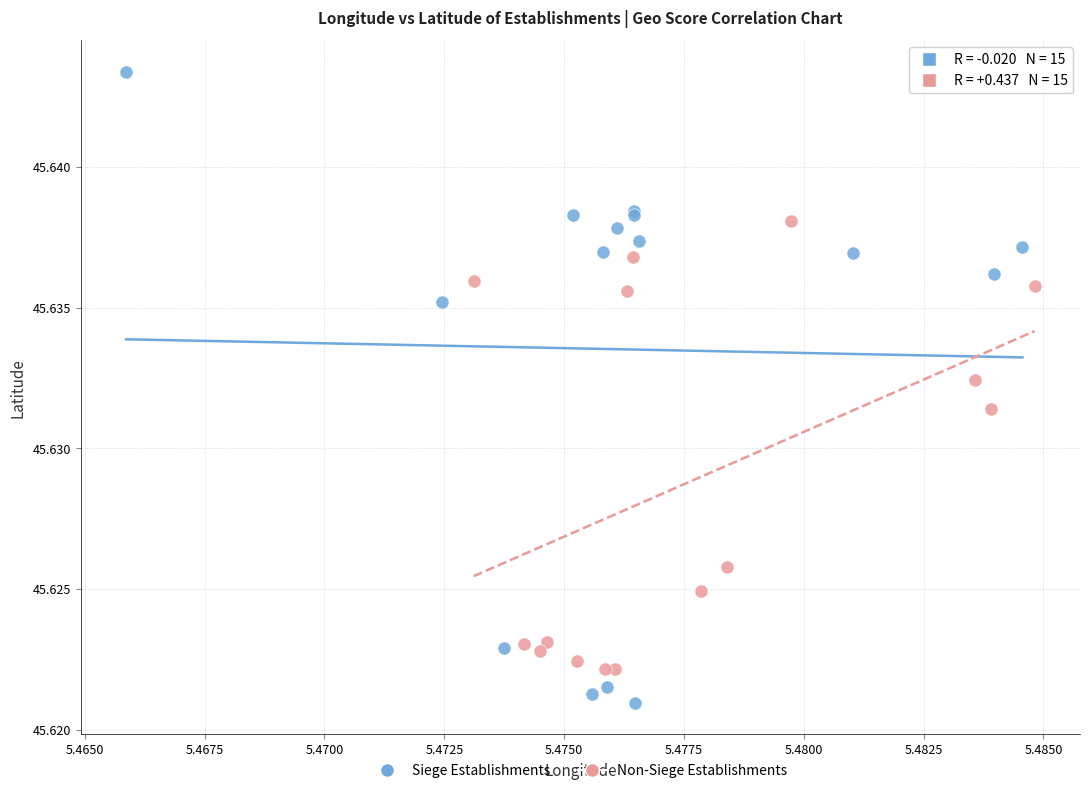

Which series has the widest spread of Y values?

Siege Establishments